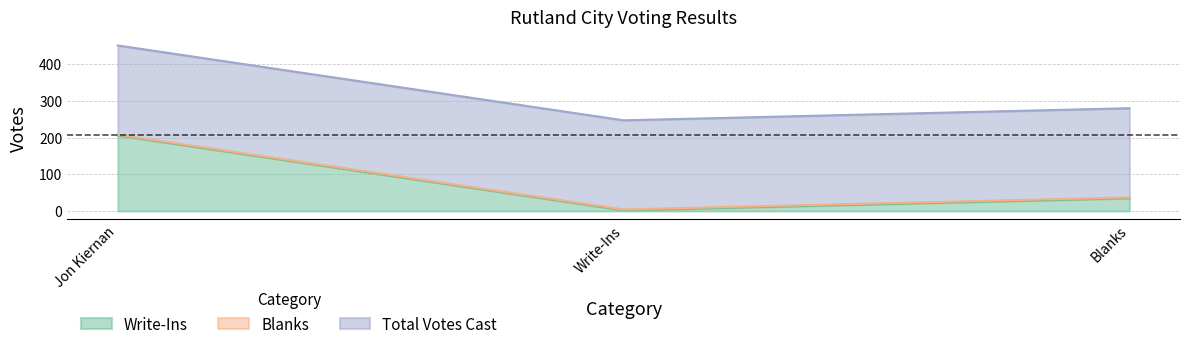

Between Jon Kiernan and Blanks, which is larger?

Jon Kiernan